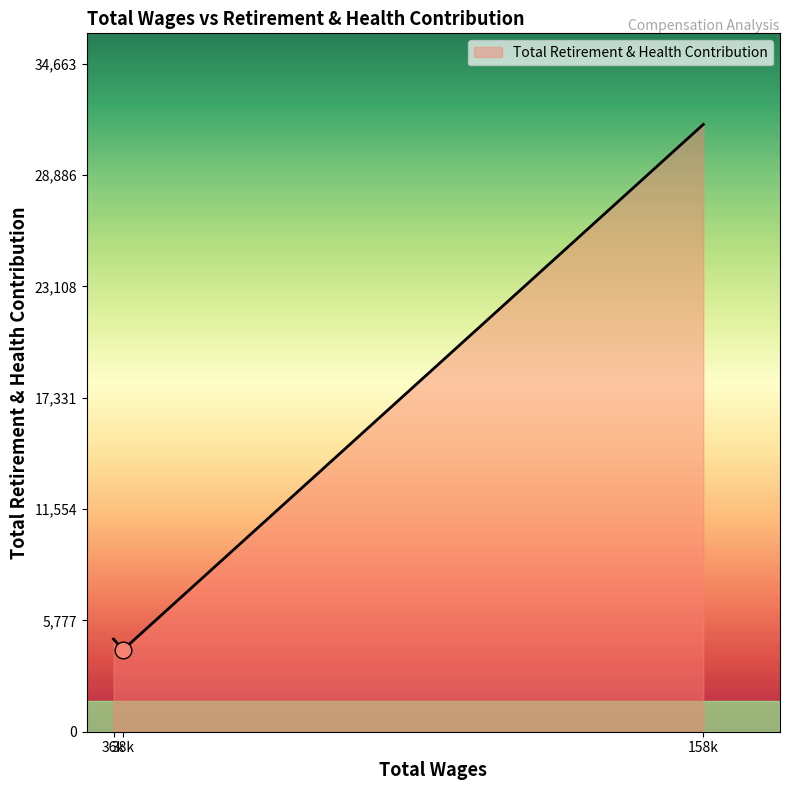

What is the greatest value displayed?

31512